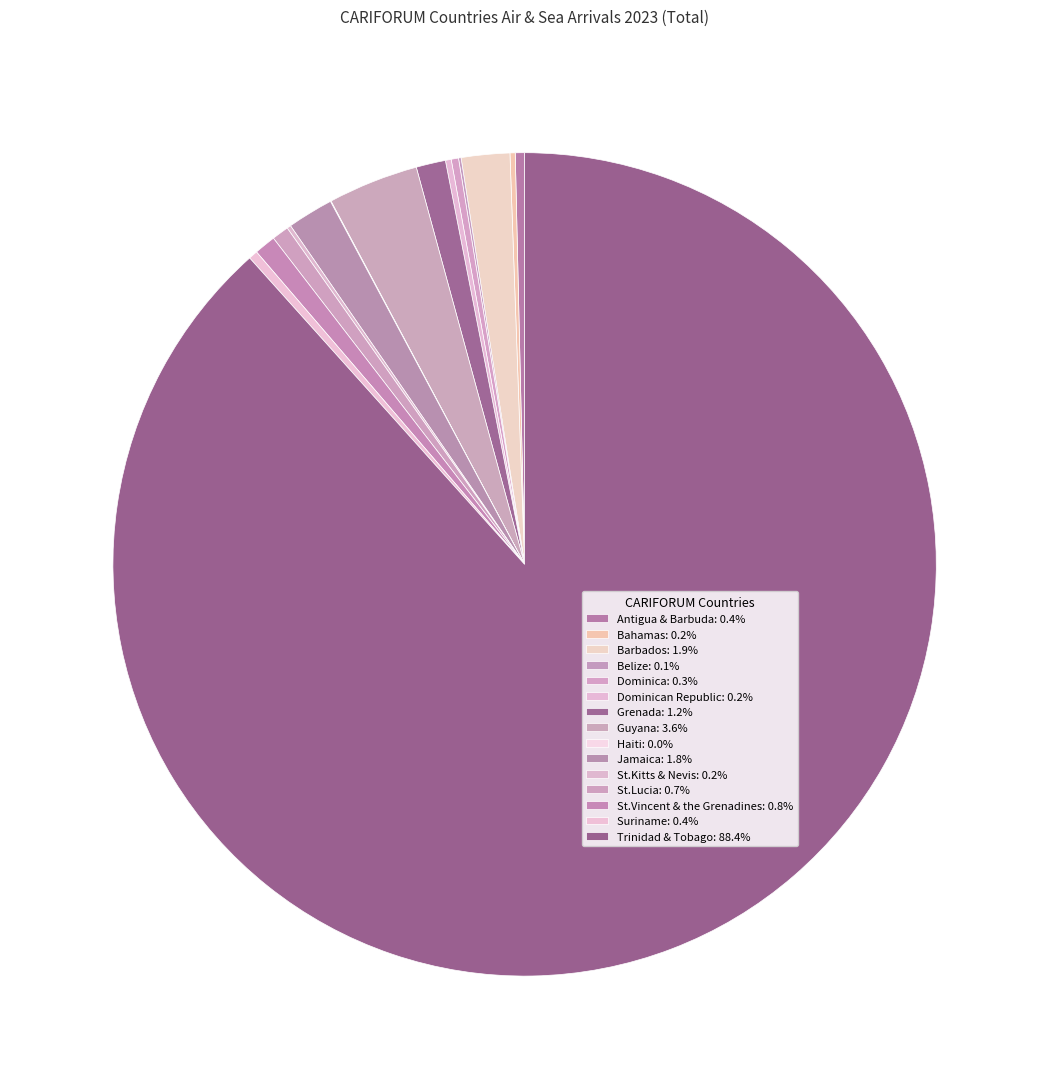

Count the number of slices in the pie.

15